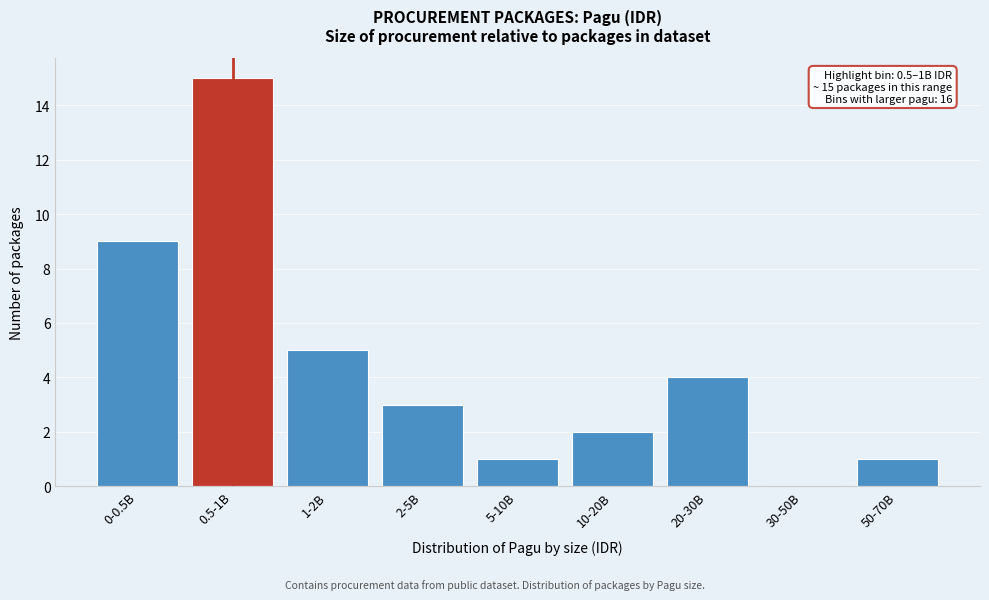

Reading left to right, list all the values displayed in this chart.

0-0.5B=9	0.5-1B=15	1-2B=5	2-5B=3	5-10B=1	10-20B=2	20-30B=4	30-50B=0	50-70B=1